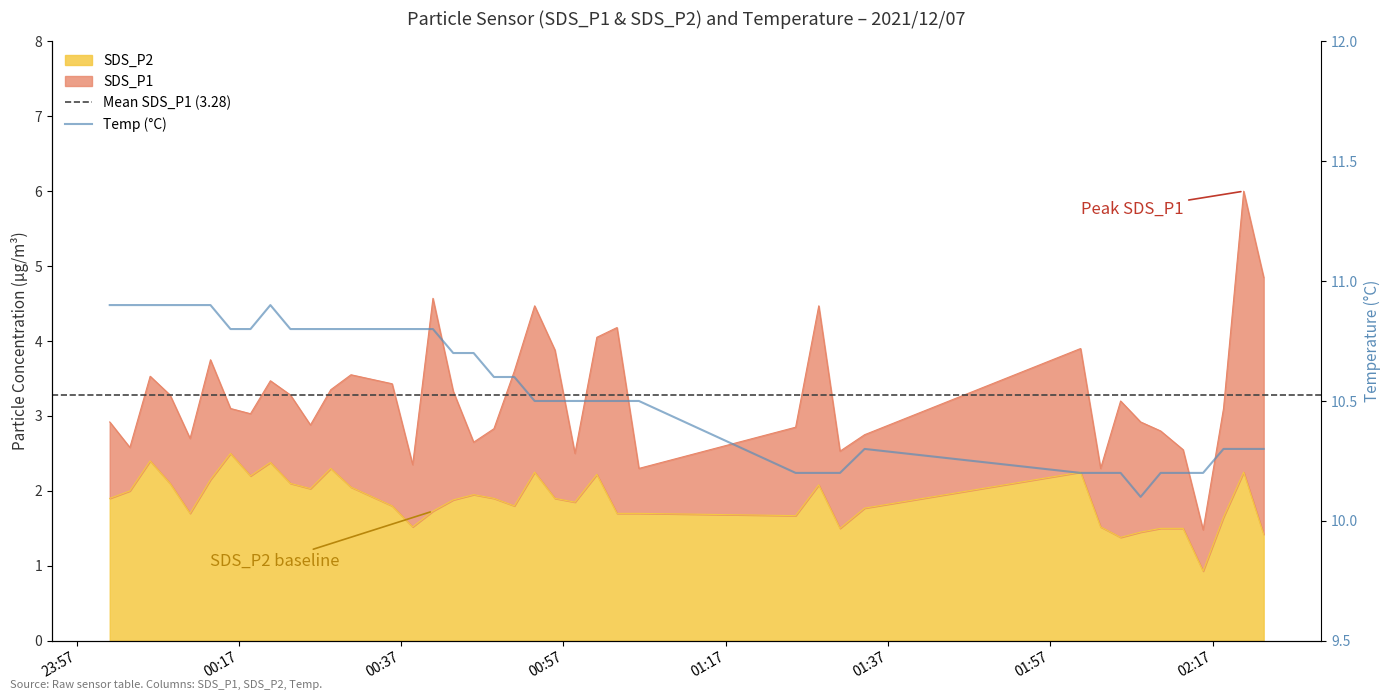

Rank the categories by SDS_P1 value from highest to lowest.

2021/12/07 02:20:50, 2021/12/07 02:23:18, 2021/12/07 00:40:55, 2021/12/07 00:53:27, 2021/12/07 01:28:28, 2021/12/07 01:03:36, 2021/12/07 01:01:07, 2021/12/07 02:00:44, 2021/12/07 00:55:57, 2021/12/07 00:13:30, 2021/12/07 00:50:57, 2021/12/07 00:30:49, 2021/12/07 00:06:04, 2021/12/07 00:20:53, 2021/12/07 00:35:53, 2021/12/07 00:28:19, 2021/12/07 00:43:25, 2021/12/07 00:08:31, 2021/12/07 00:23:21, 2021/12/07 02:05:40, 2021/12/07 00:15:58, 2021/12/07 02:18:21, 2021/12/07 00:18:26, 2021/12/07 00:01:05, 2021/12/07 02:08:08, 2021/12/07 00:25:49, 2021/12/07 01:25:37, 2021/12/07 00:48:26, 2021/12/07 02:10:36, 2021/12/07 01:34:07, 2021/12/07 00:10:59, 2021/12/07 00:45:56, 2021/12/07 00:03:34, 2021/12/07 02:13:22, 2021/12/07 01:31:05, 2021/12/07 00:58:25, 2021/12/07 00:38:25, 2021/12/07 01:06:18, 2021/12/07 02:03:12, 2021/12/07 02:15:50